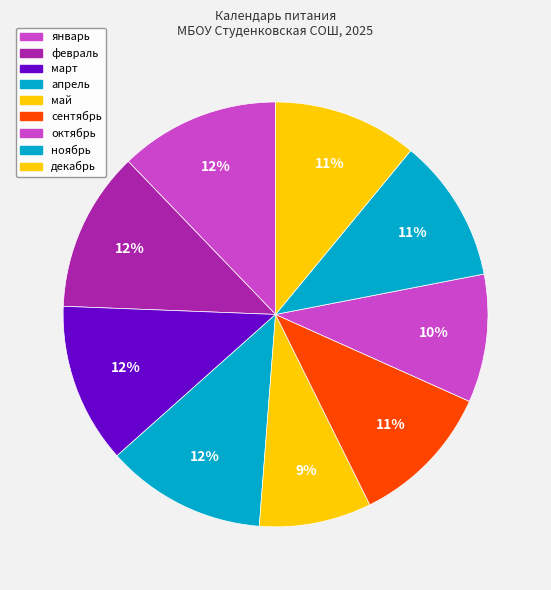

How many segments does this pie chart have?

9